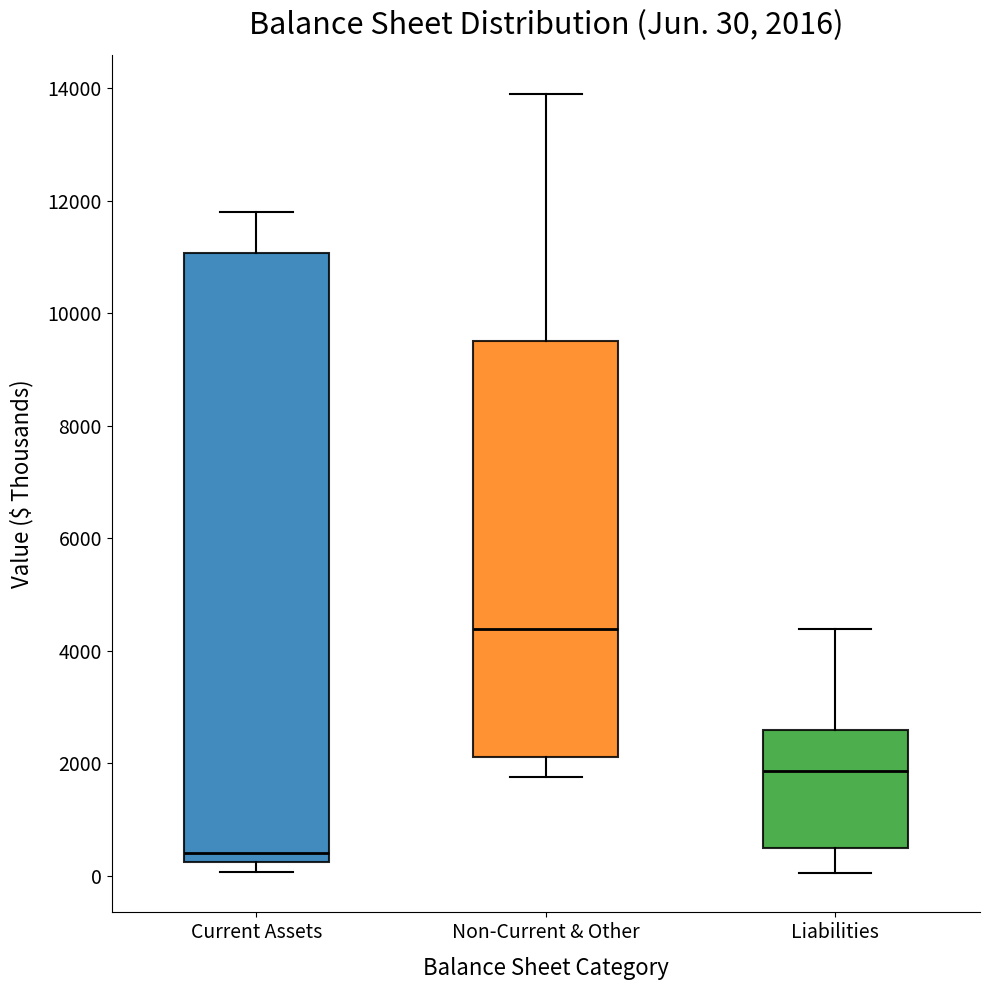

Which box's median line is the highest?

Non-Current & Other